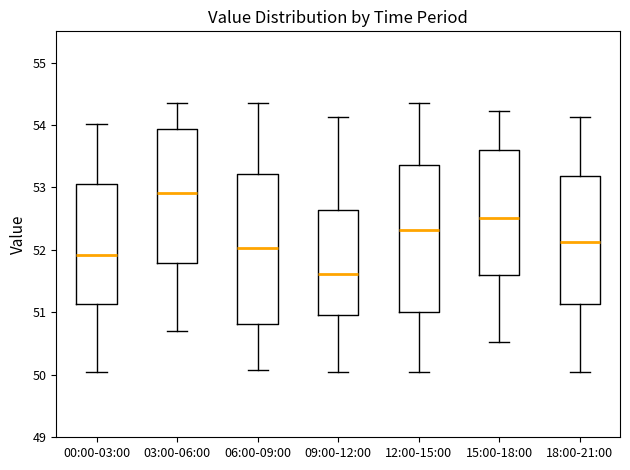

Reading left to right, read every box against the y-axis: the position of its median line, the range the box covers, and the ends of its whiskers. The values are not printed on the chart, so give them approximately, as read against the axis.

00:00-03:00: median 51.9, box 51.1 to 53.1, whiskers 50.1 to 54.0
03:00-06:00: median 52.9, box 51.8 to 53.9, whiskers 50.7 to 54.4
06:00-09:00: median 52.0, box 50.8 to 53.2, whiskers 50.1 to 54.4
09:00-12:00: median 51.6, box 51.0 to 52.6, whiskers 50.1 to 54.1
12:00-15:00: median 52.3, box 51.0 to 53.4, whiskers 50.1 to 54.4
15:00-18:00: median 52.5, box 51.6 to 53.6, whiskers 50.5 to 54.2
18:00-21:00: median 52.1, box 51.1 to 53.2, whiskers 50.1 to 54.1